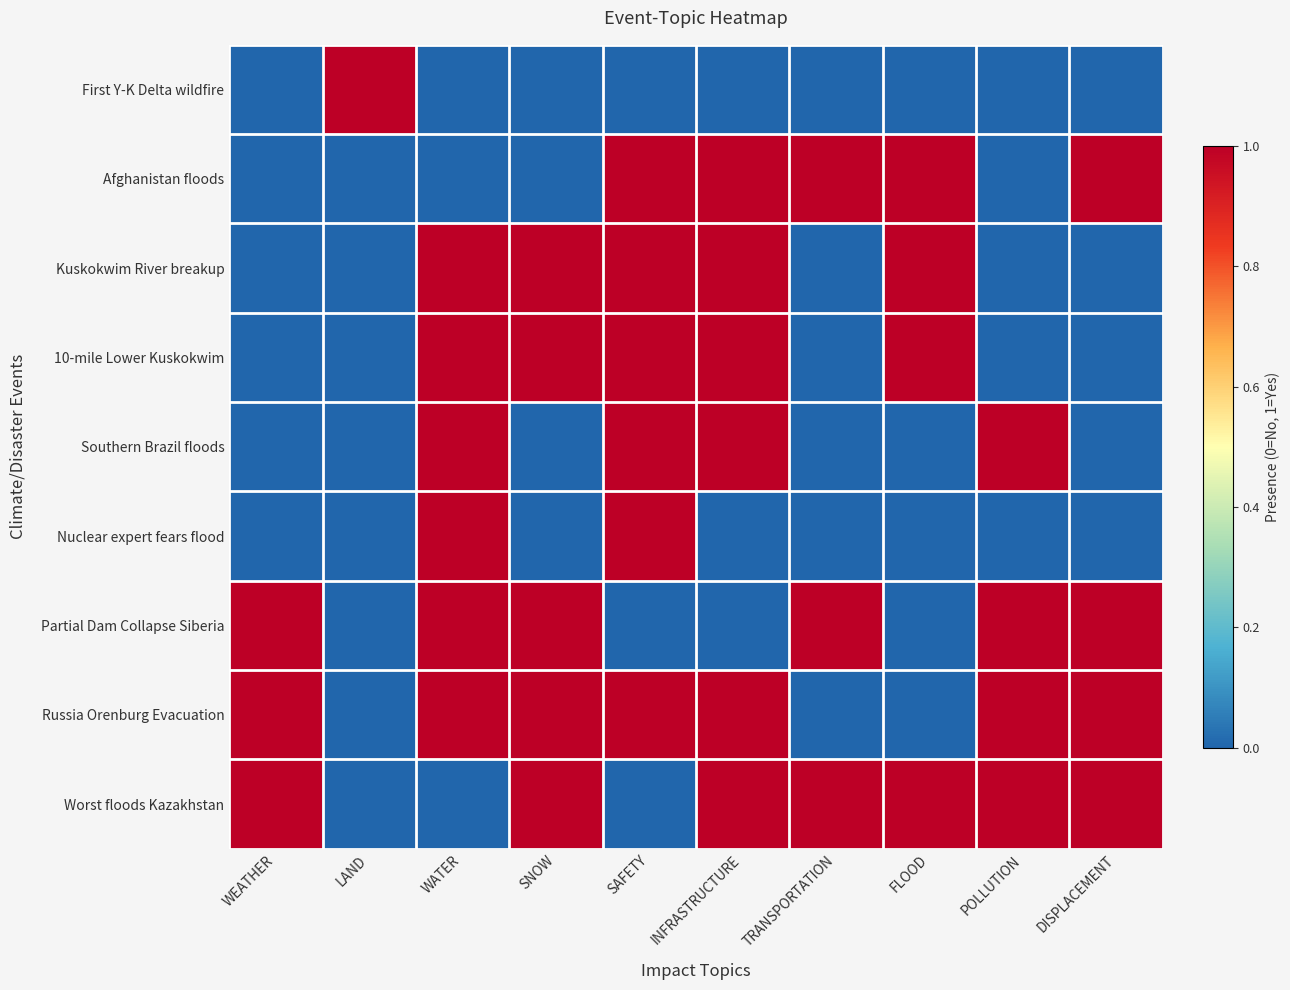

Rank the series at TRANSPORTATION from lowest to highest value.

First Y-K Delta wildfire, Kuskokwim River breakup, 10-mile Lower Kuskokwim, Southern Brazil floods, Nuclear expert fears flood, Russia Orenburg Evacuation, Afghanistan floods, Partial Dam Collapse Siberia, Worst floods Kazakhstan